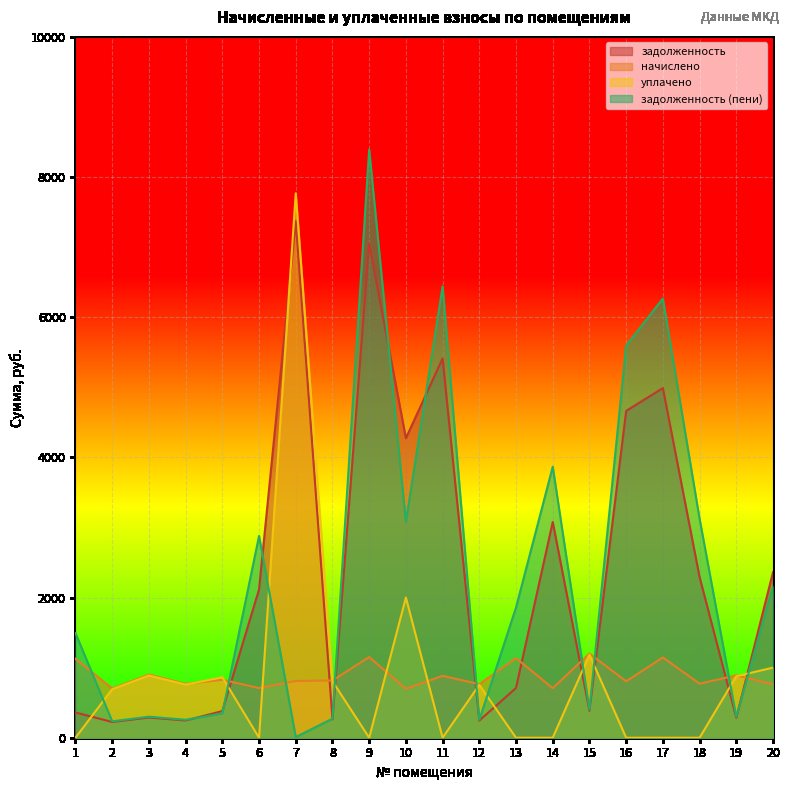

How many categories are shown in the chart?

20